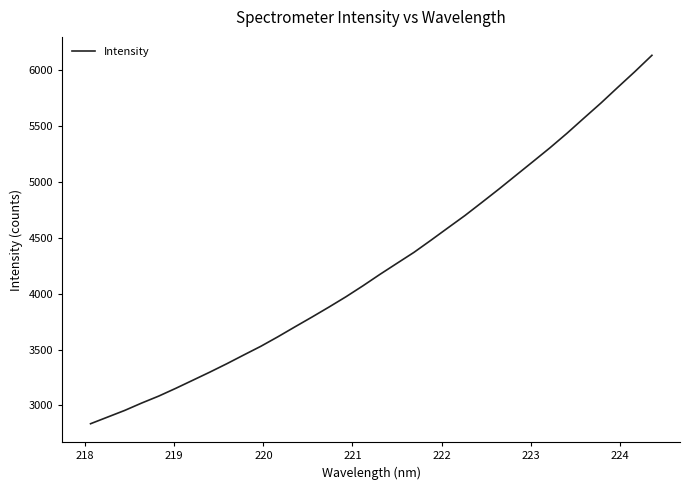

What is the smallest value displayed?

2837.0